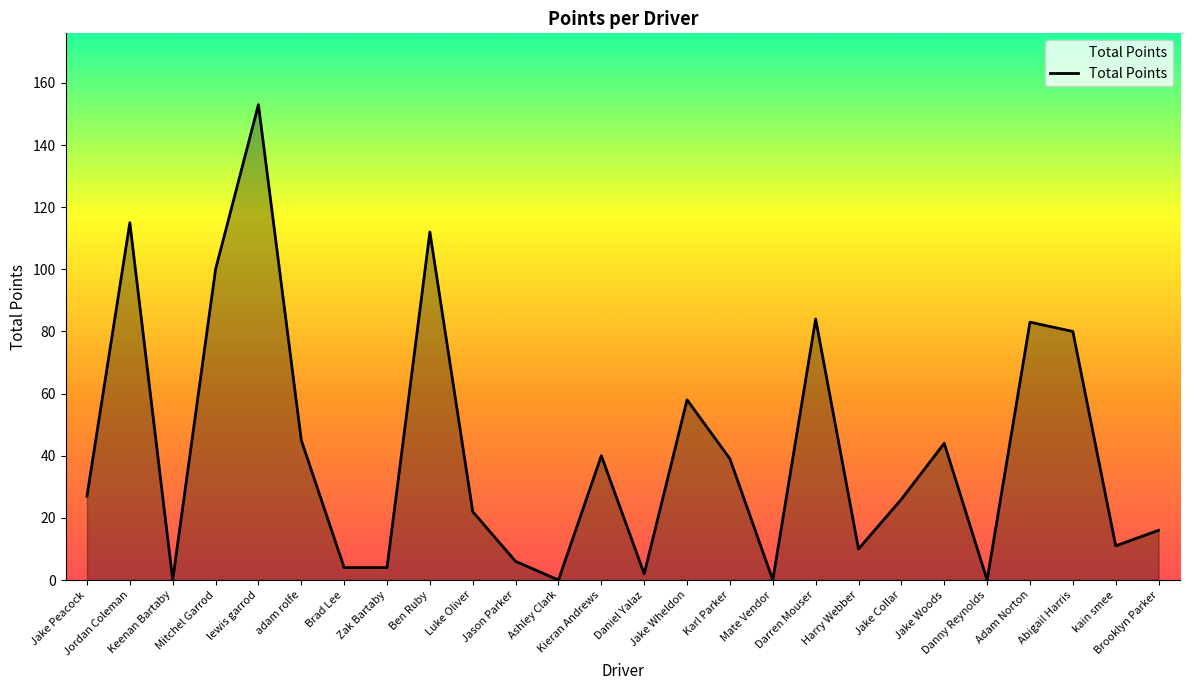

What is the average value?

42